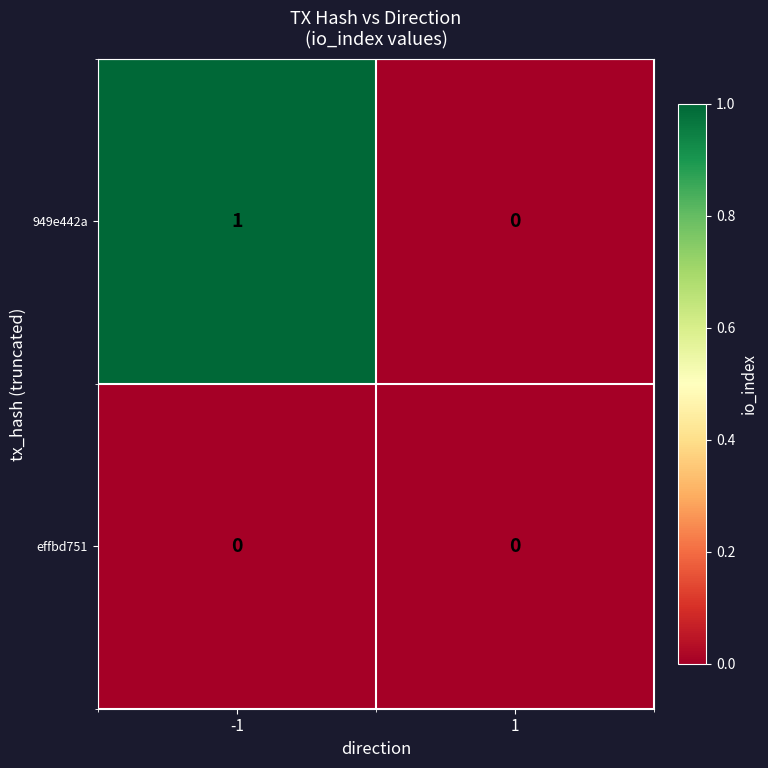

Which series has the largest total across all categories?

949e442a